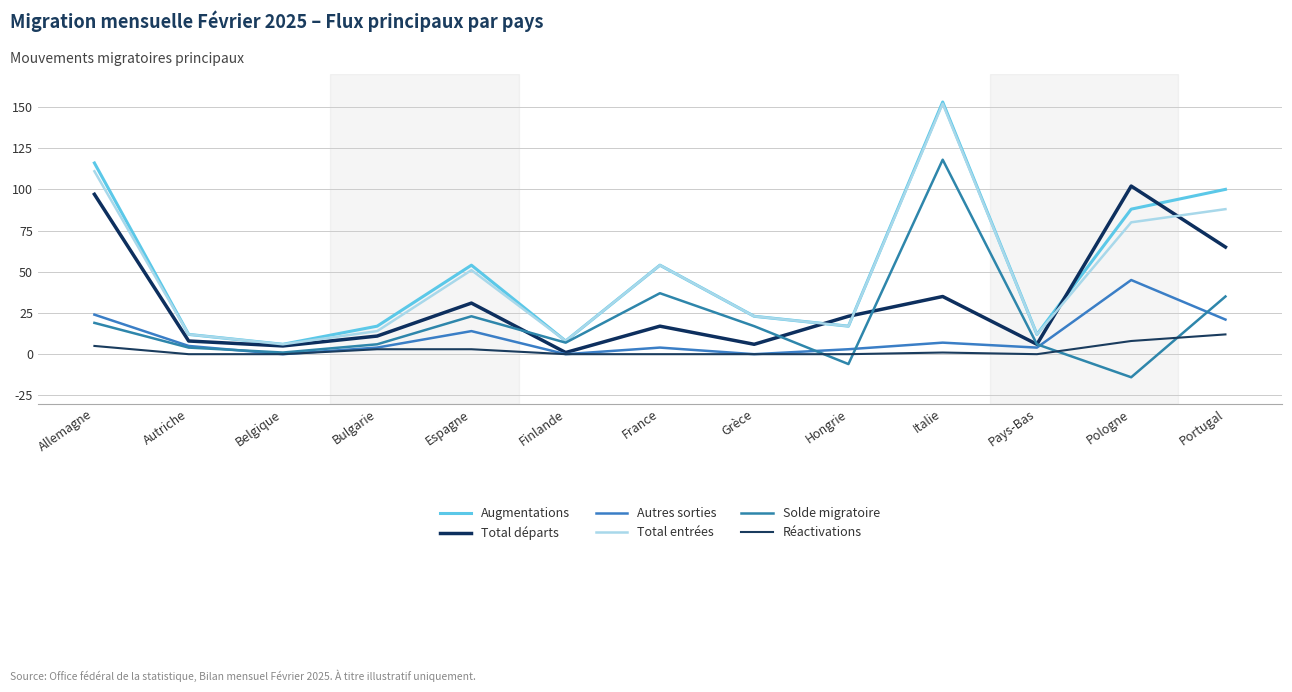

Does the chart display data point markers on the line(s)?

No